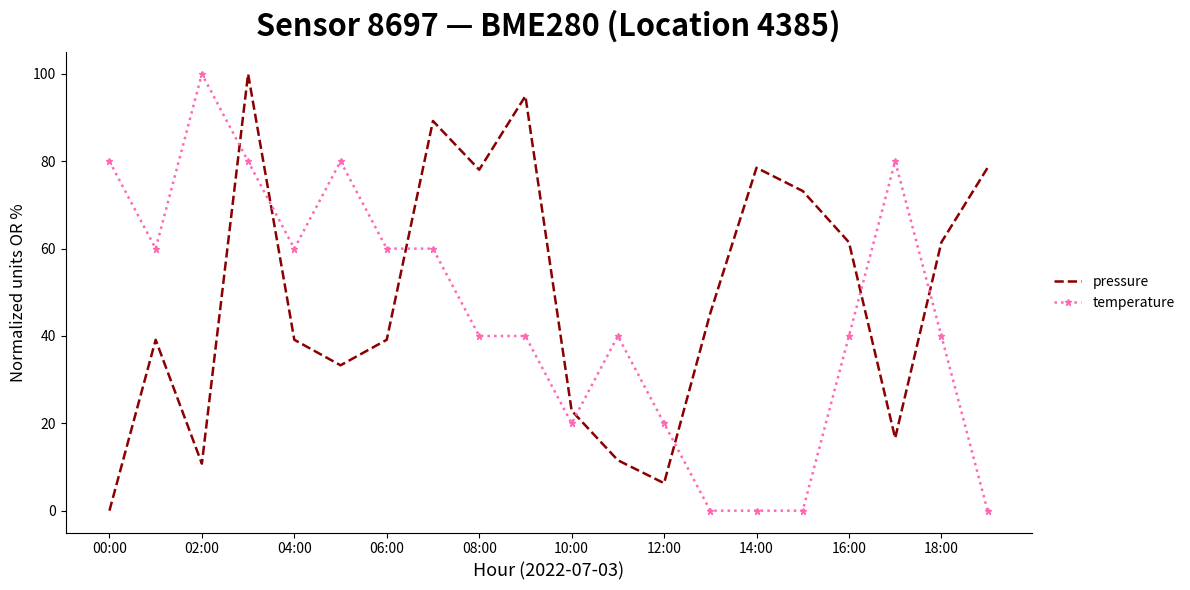

How many intersections are there between temperature and pressure?

7